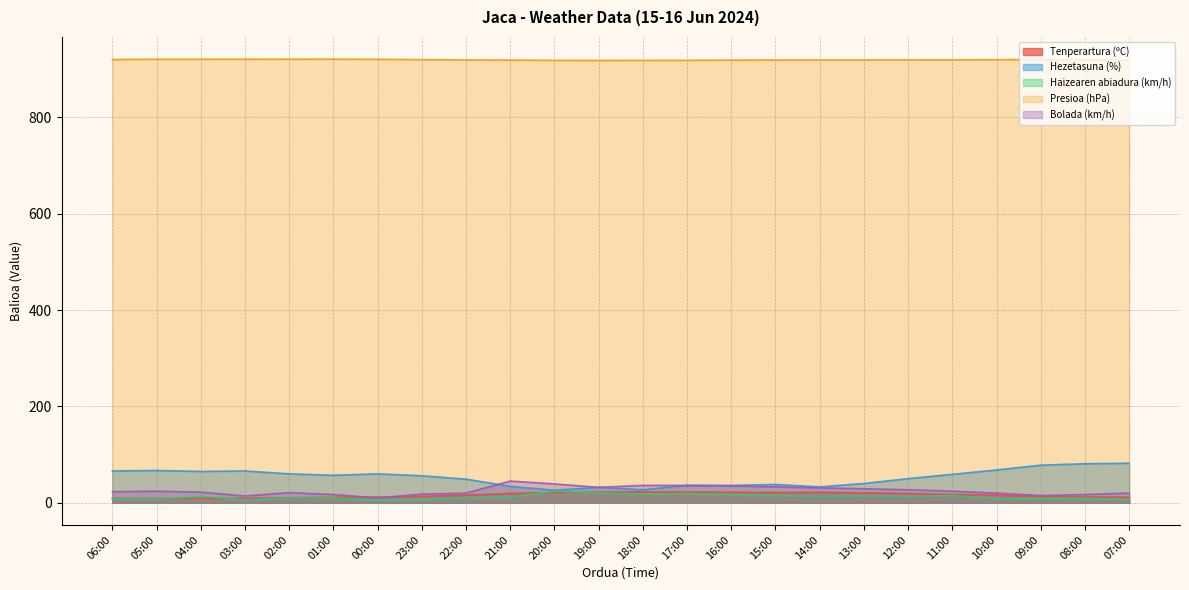

What is the difference between the second highest and minimum values in the Haizearen abiadura (km/h) series?

16.0